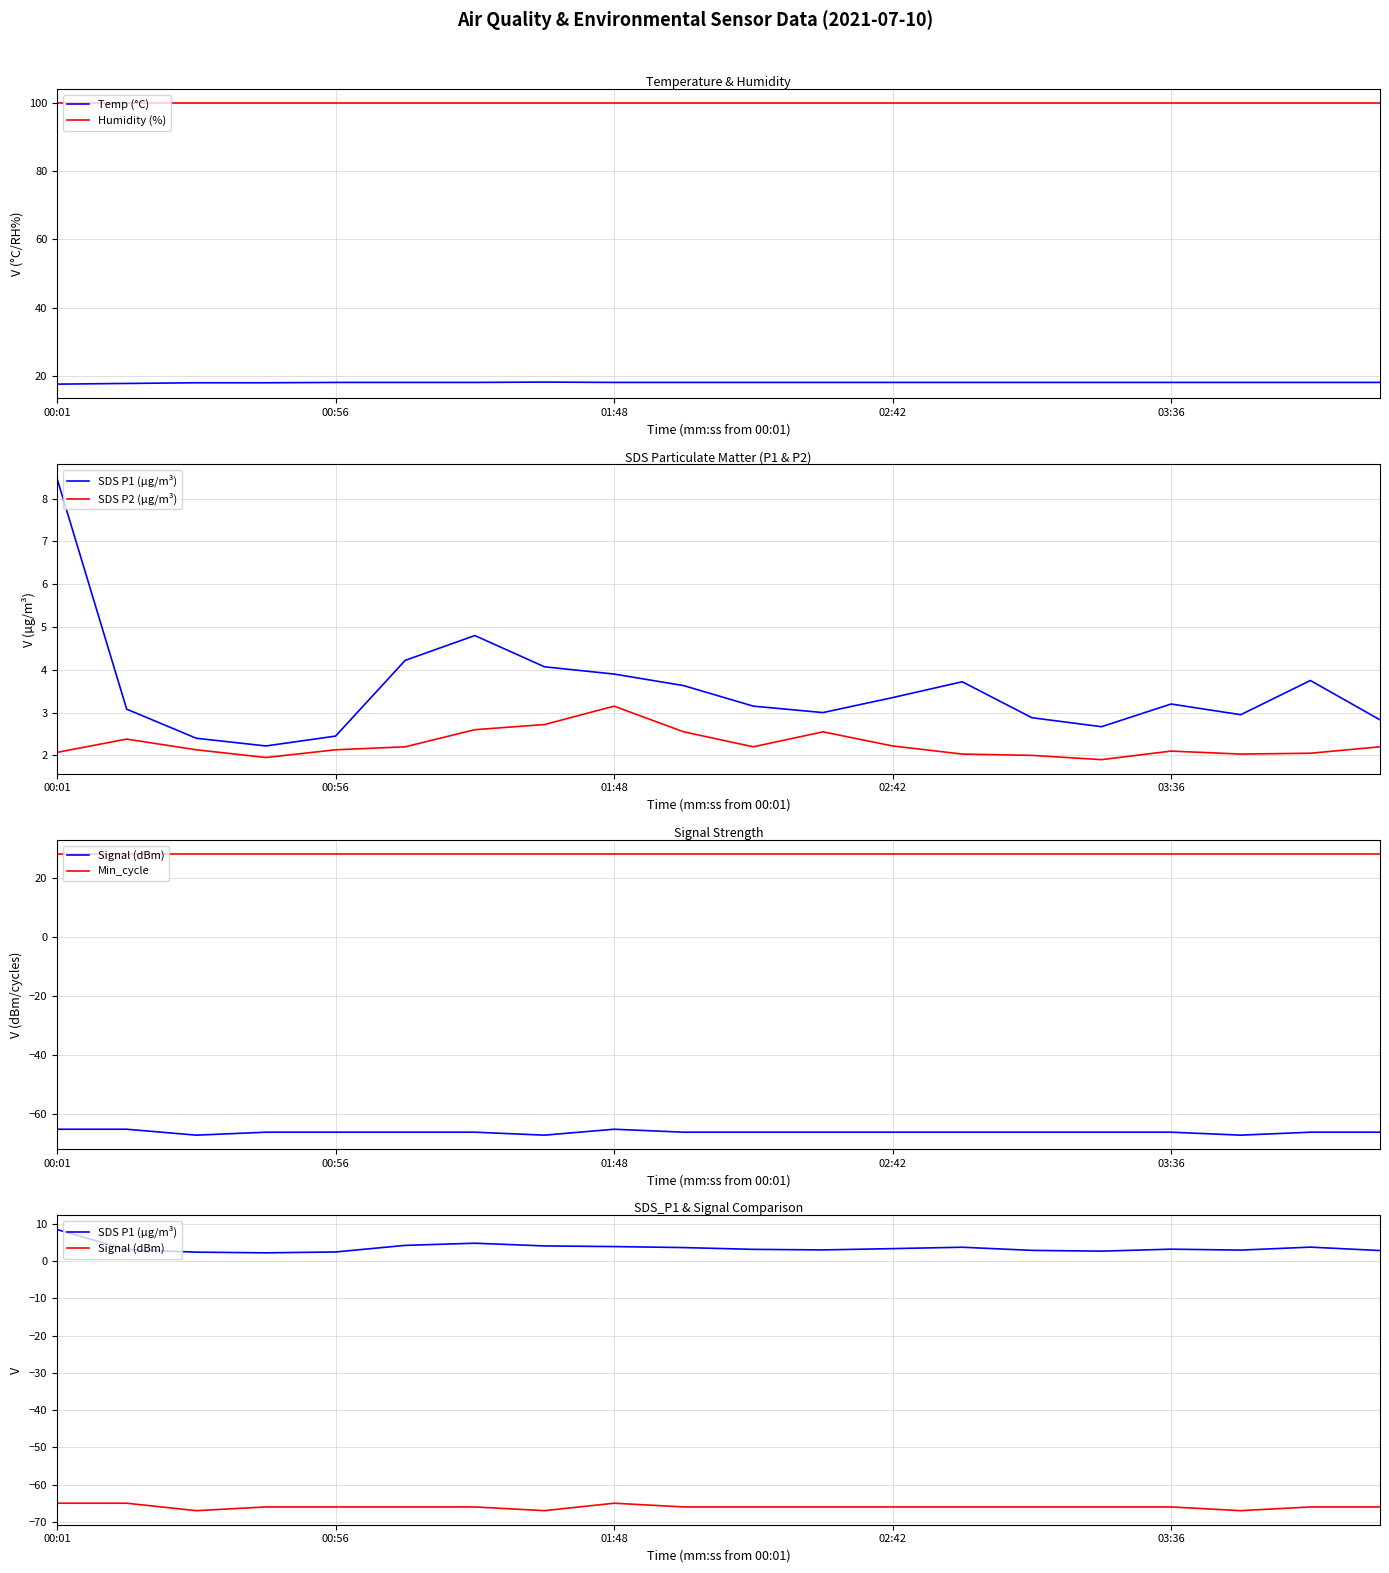

Which series has the largest range (max minus min)?

SDS P1 (µg/m³)